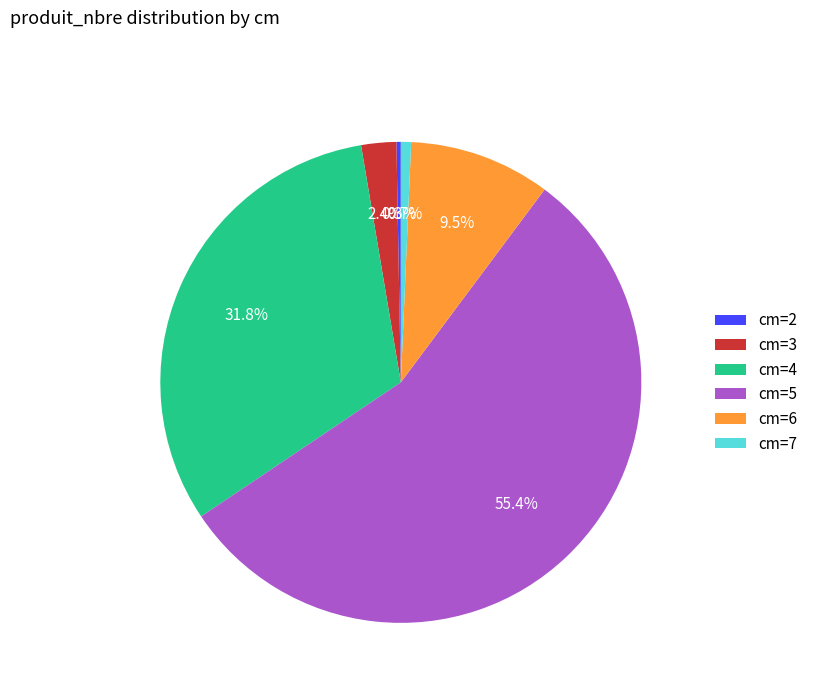

Is there any slice that represents more than half of the pie?

Yes